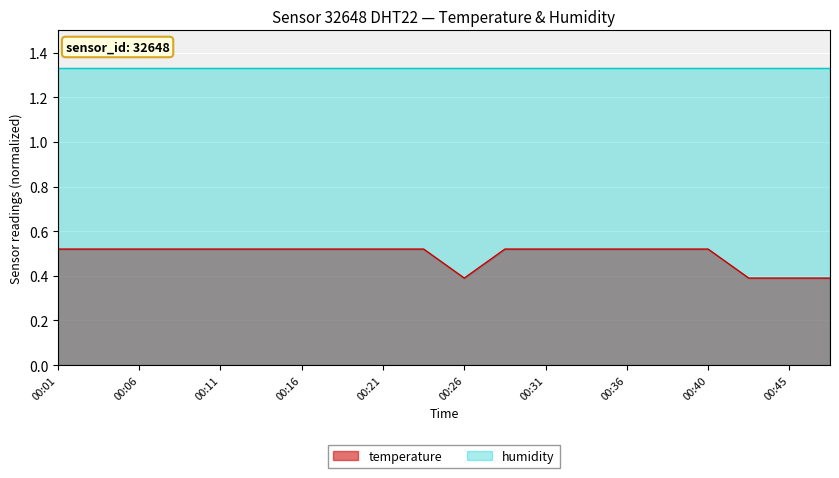

The temperature series shows 0.8 at 00:31. True or false?

False